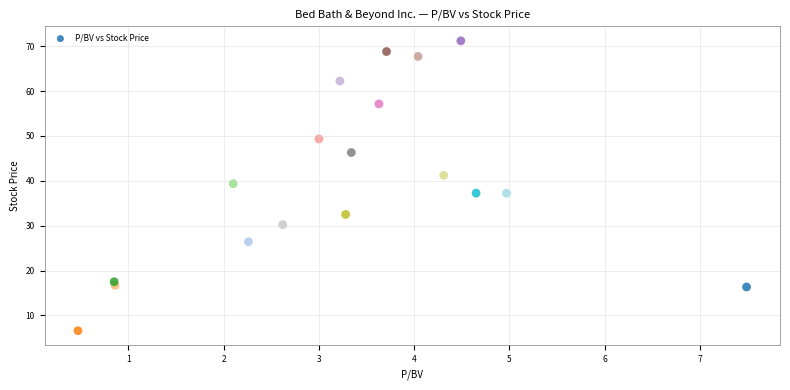

What is the range of X values (max minus min)?

7.0